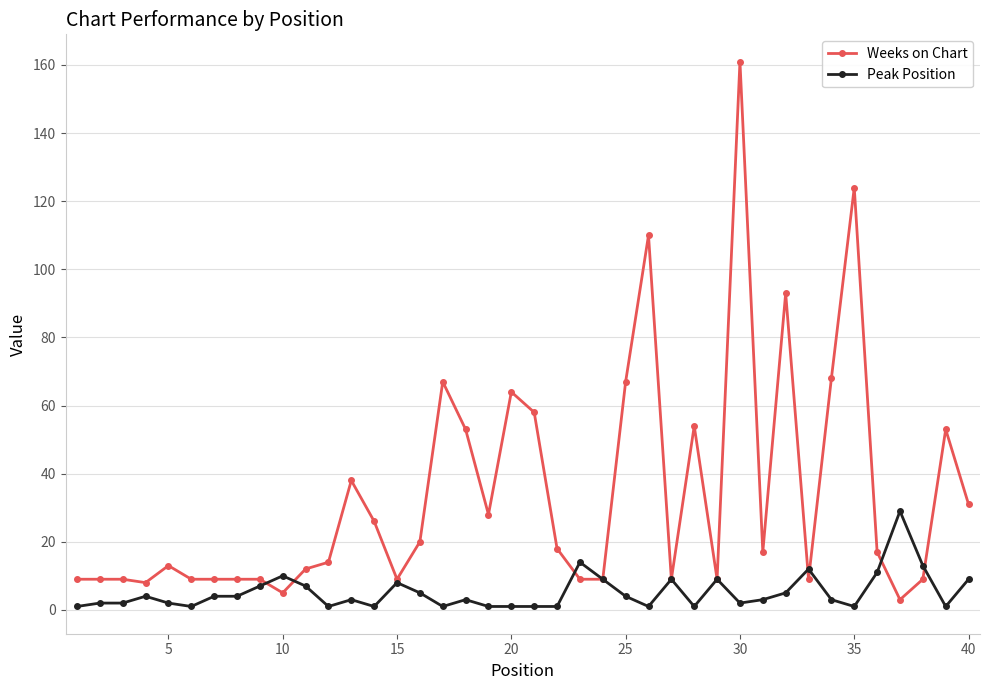

Which series has the largest total across all categories?

Weeks on Chart